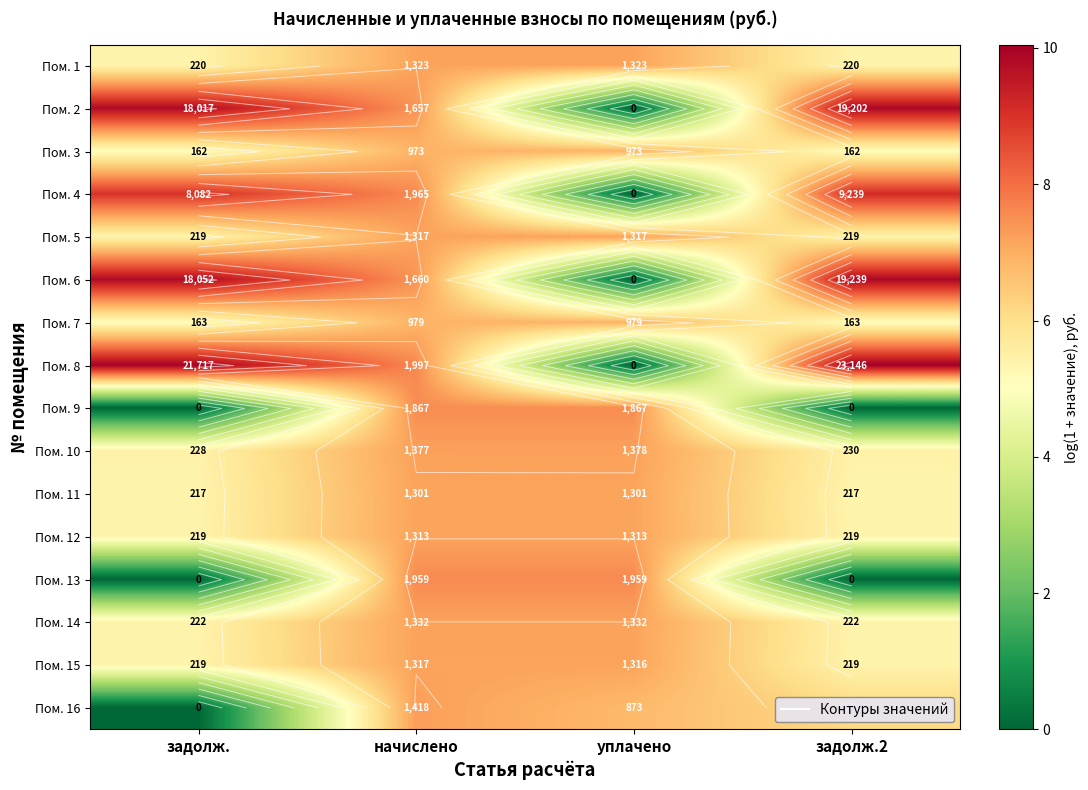

What is the sum of the Пом. 6 values at задолж.2 and начислено?

17.3